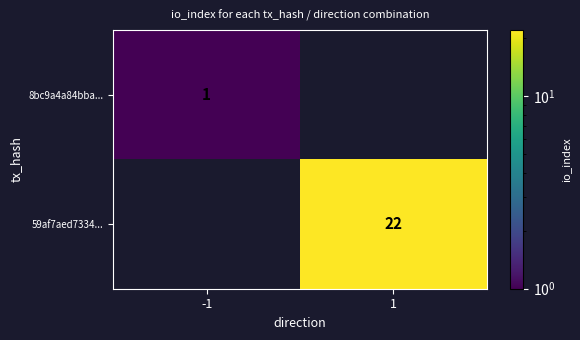

The 59af7aed7334... series shows 22 at 1. True or false?

True